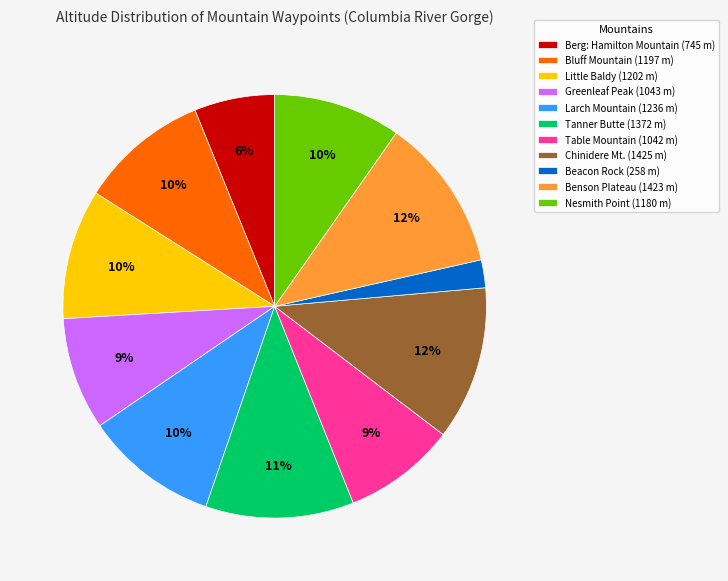

How many segments does this pie chart have?

11